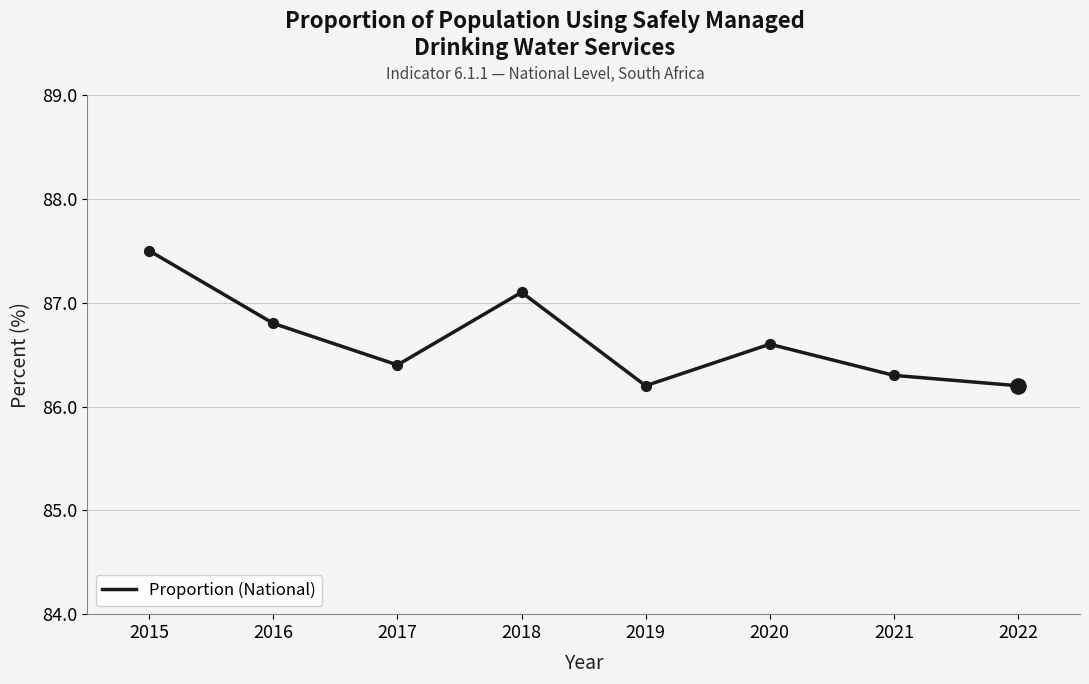

What is the change in value from 2015 to 2018?

-0.4